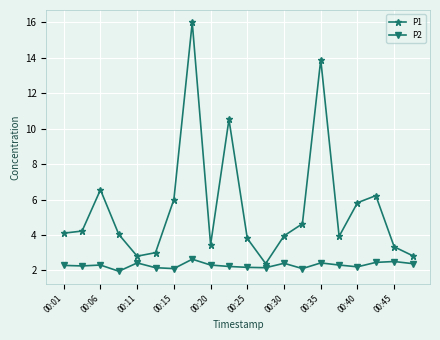

At how many categories does at least one series exceed 2?

20